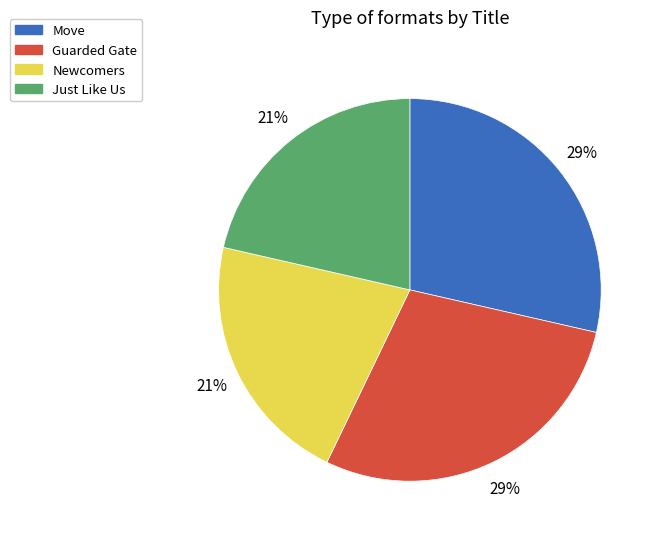

Approximately how many times larger is the value at Guarded Gate compared to Move?

1.0